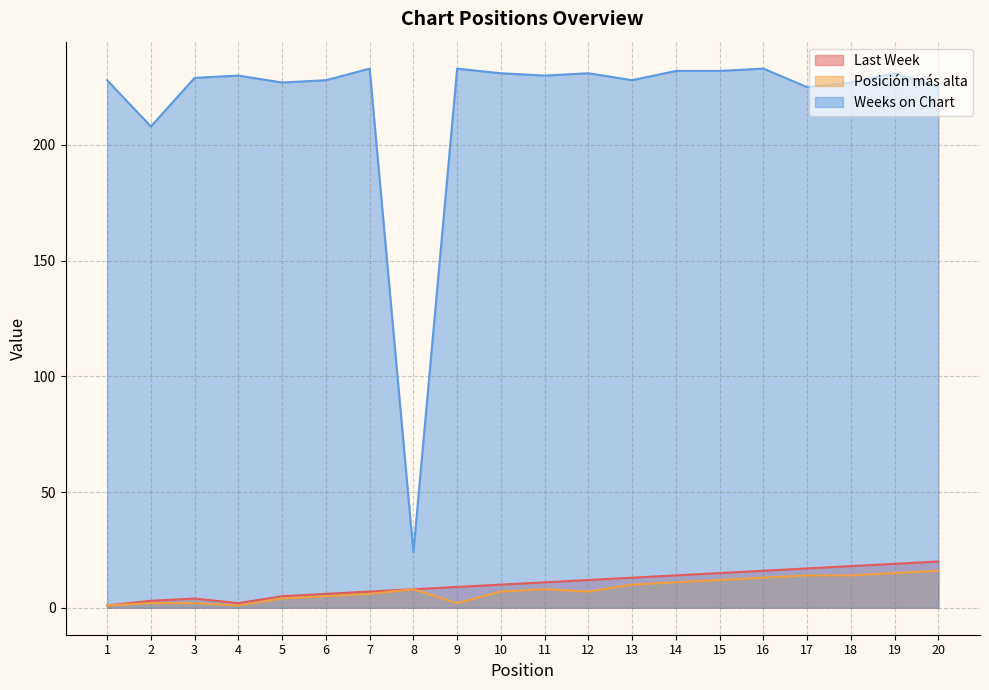

True or false: Posición más alta and Weeks on Chart intersect in this chart.

False